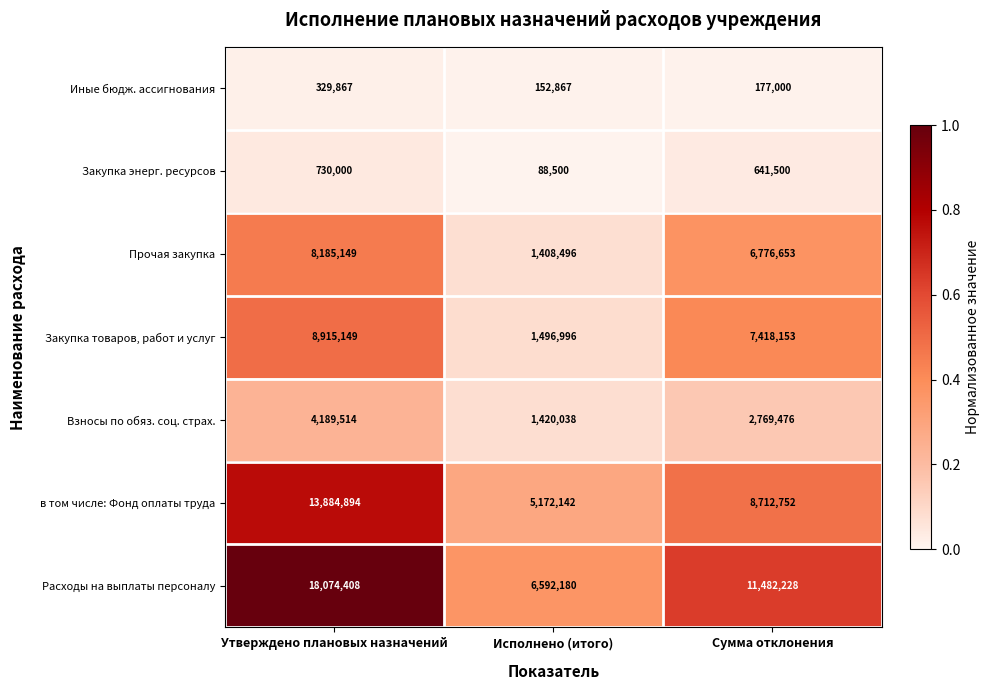

Reading left to right, transcribe all the data shown in this chart.

Иные бюдж. ассигнования: Утверждено плановых назначений=329867	Исполнено (итого)=152867	Сумма отклонения=177000
Закупка энерг. ресурсов: Утверждено плановых назначений=730000	Исполнено (итого)=88500	Сумма отклонения=641500
Прочая закупка: Утверждено плановых назначений=8185149	Исполнено (итого)=1408496	Сумма отклонения=6776653
Закупка товаров, работ и услуг: Утверждено плановых назначений=8915149	Исполнено (итого)=1496996	Сумма отклонения=7418153
Взносы по обяз. соц. страх.: Утверждено плановых назначений=4189514	Исполнено (итого)=1420038	Сумма отклонения=2769476
в том числе: Фонд оплаты труда: Утверждено плановых назначений=13884894	Исполнено (итого)=5172142	Сумма отклонения=8712752
Расходы на выплаты персоналу: Утверждено плановых назначений=18074408	Исполнено (итого)=6592180	Сумма отклонения=11482228